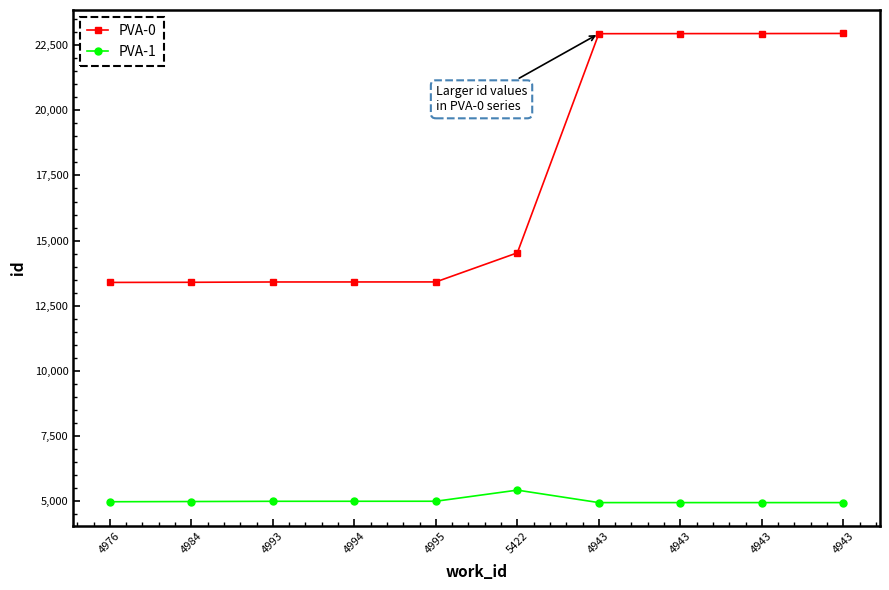

How many series are shown in this chart?

2